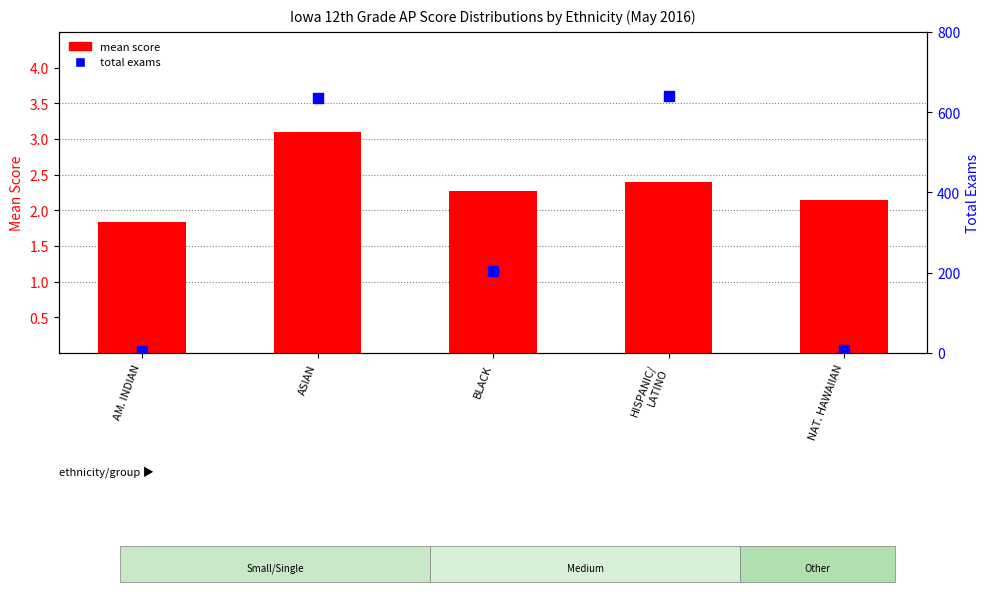

At which category is the sum across all series the highest?

HISPANIC/
LATINO